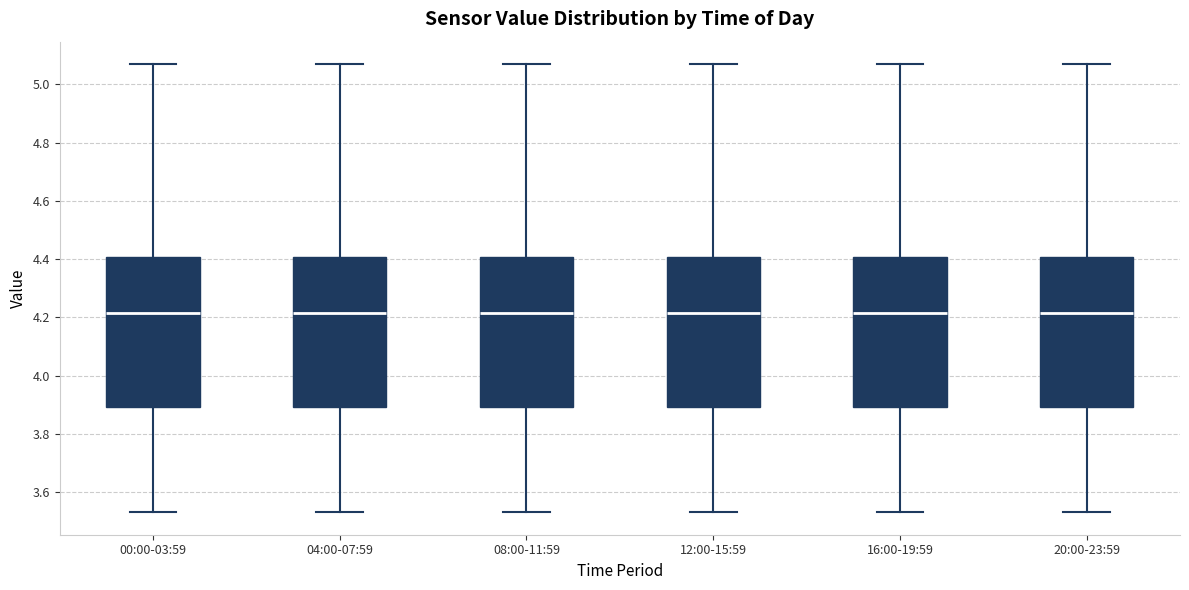

Where does the median line of the box for 16:00-19:59 sit on the y-axis? The values are not printed on the chart, so give them approximately, as read against the axis.

4.22